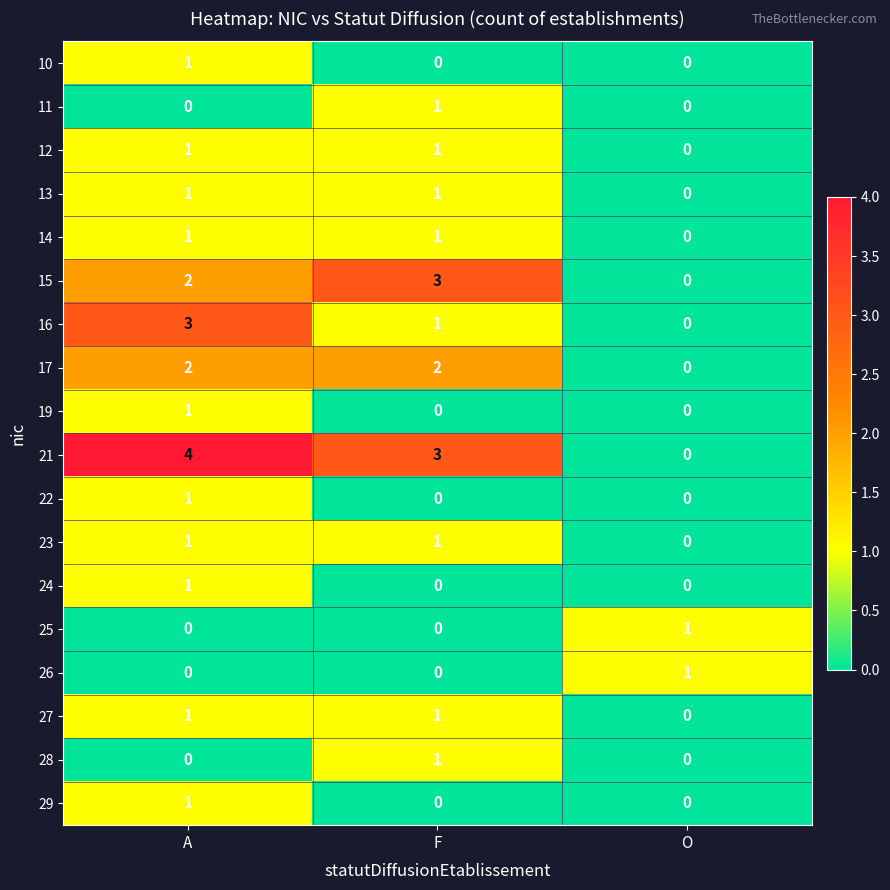

What is the difference between the maximum and minimum values in the 21 series?

4